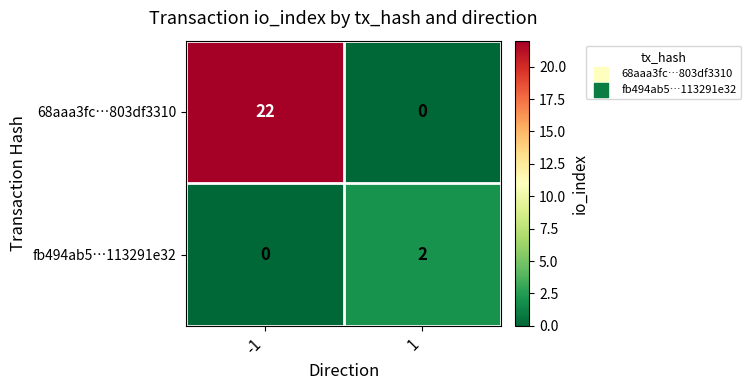

Which series has the largest range (max minus min)?

68aaa3fc…803df3310